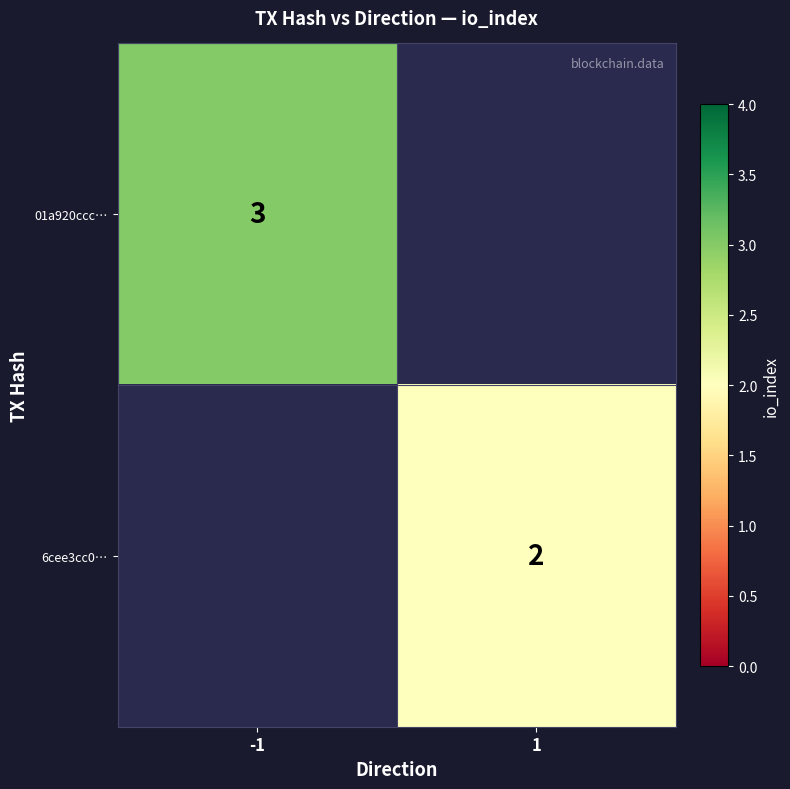

The 6cee3cc0… series shows 1 at 1. True or false?

False